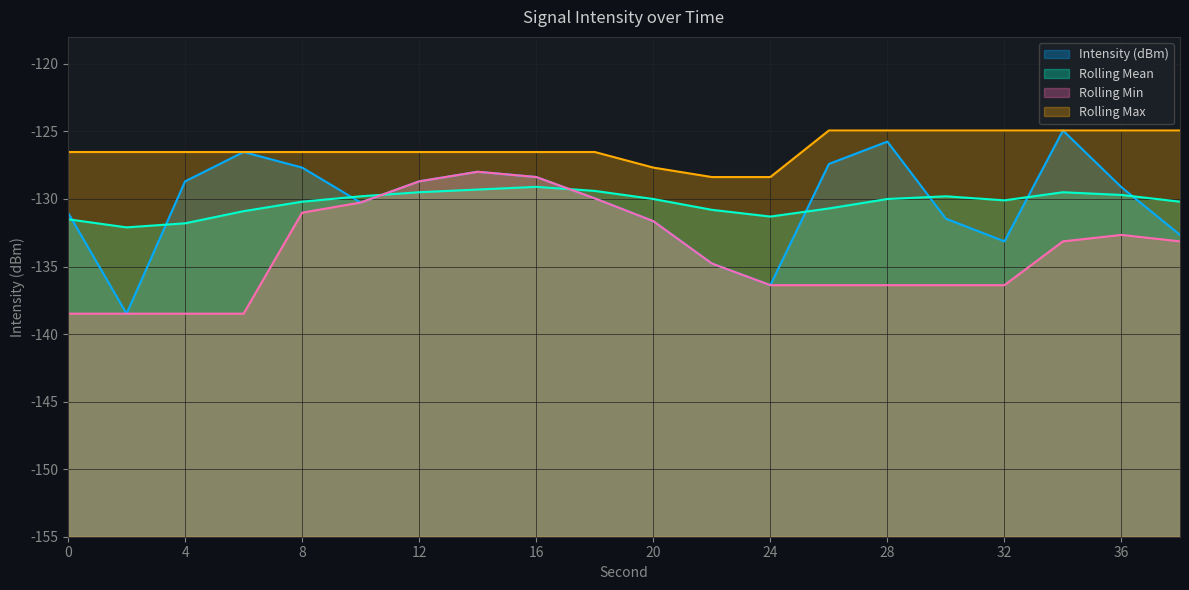

True or false: Rolling Min and Rolling Max cross at least once.

False